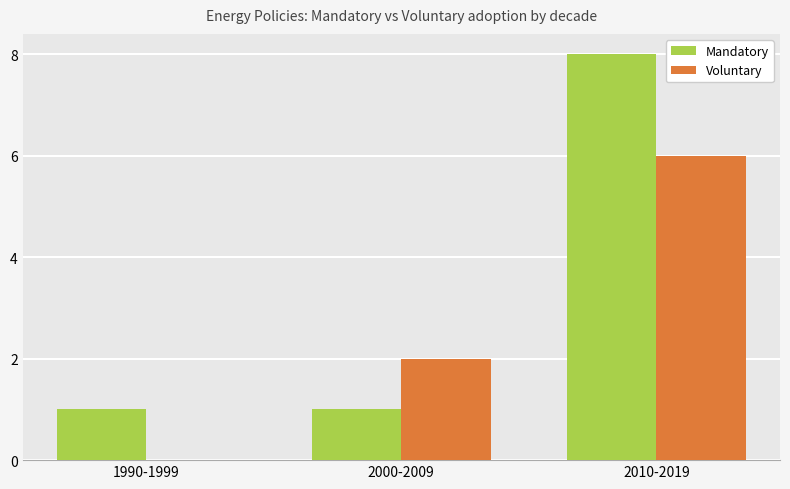

What is the total value across all series at 2010-2019?

14